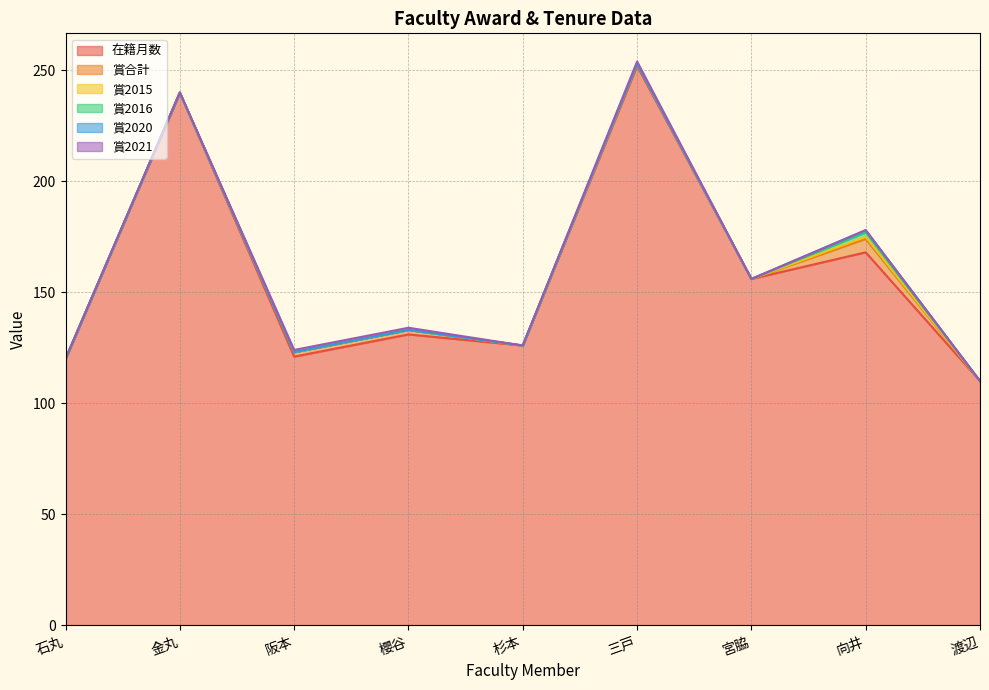

True or false: 賞2016 and 賞2015 intersect in this chart.

False